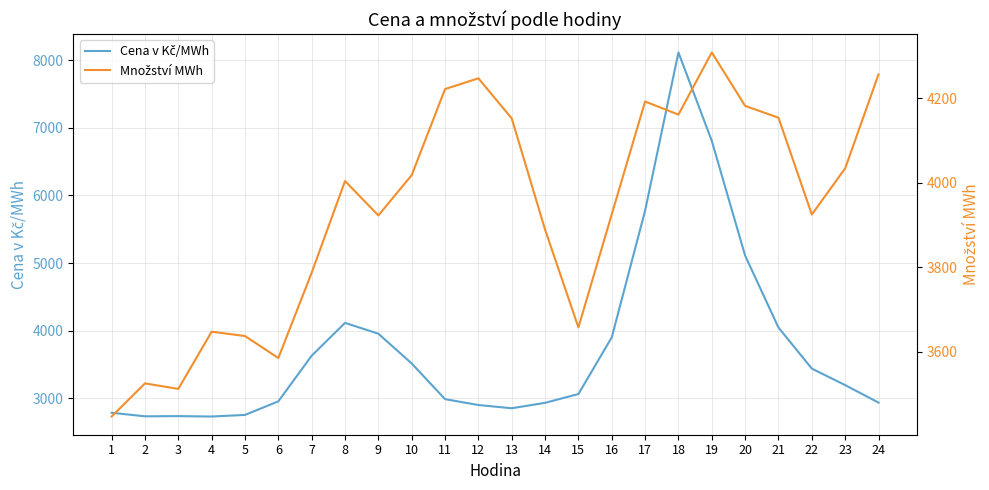

How many lines are shown in the chart?

2